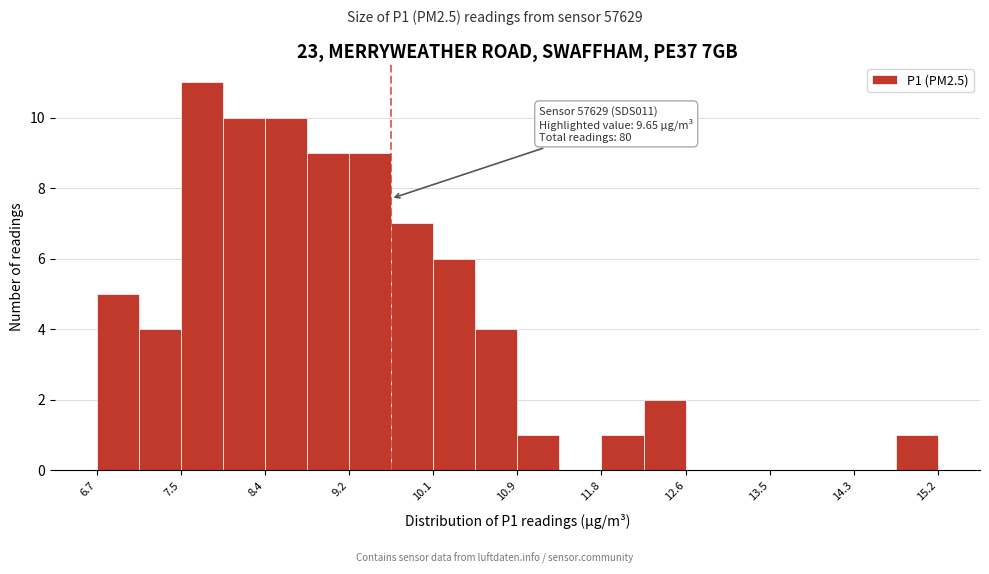

Over which range of the x-axis is the bar tallest?

7.5 to 8.0